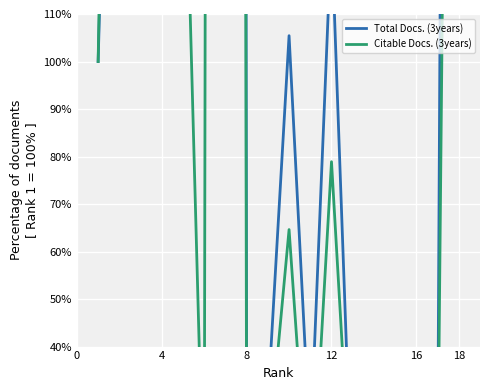

What is the difference between the Total Docs. (3years) values at 12 and 16?

9.8